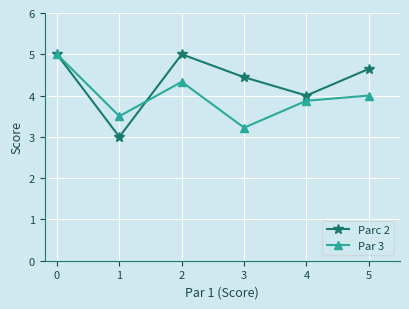

What are all the series names shown in the legend?

Parc 2, Par 3